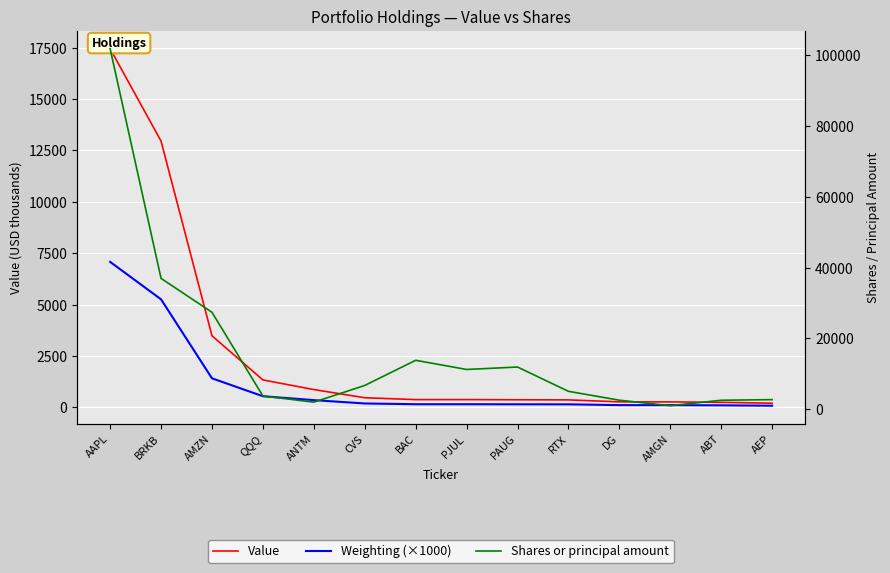

At how many categories does at least one series exceed 82586?

1